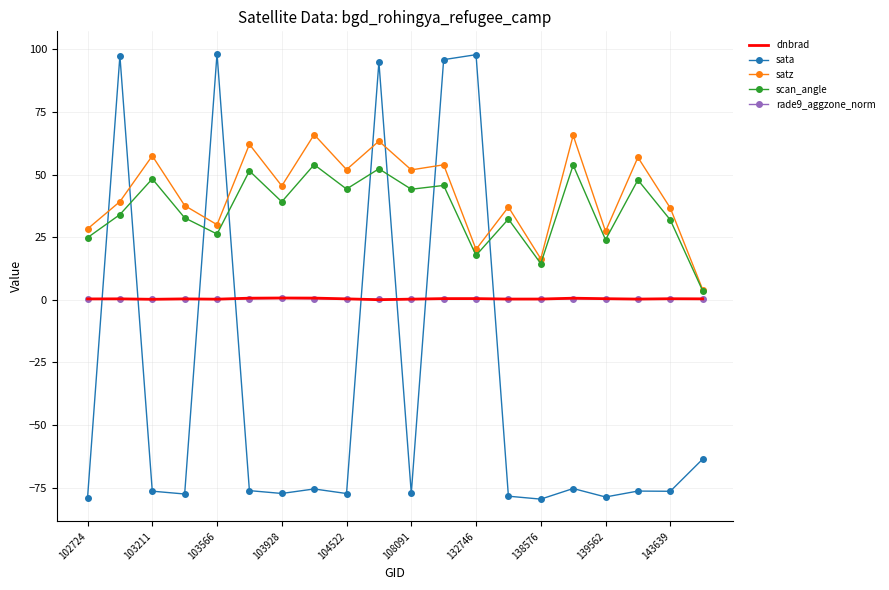

What is the minimum value shown in the chart?

-79.6